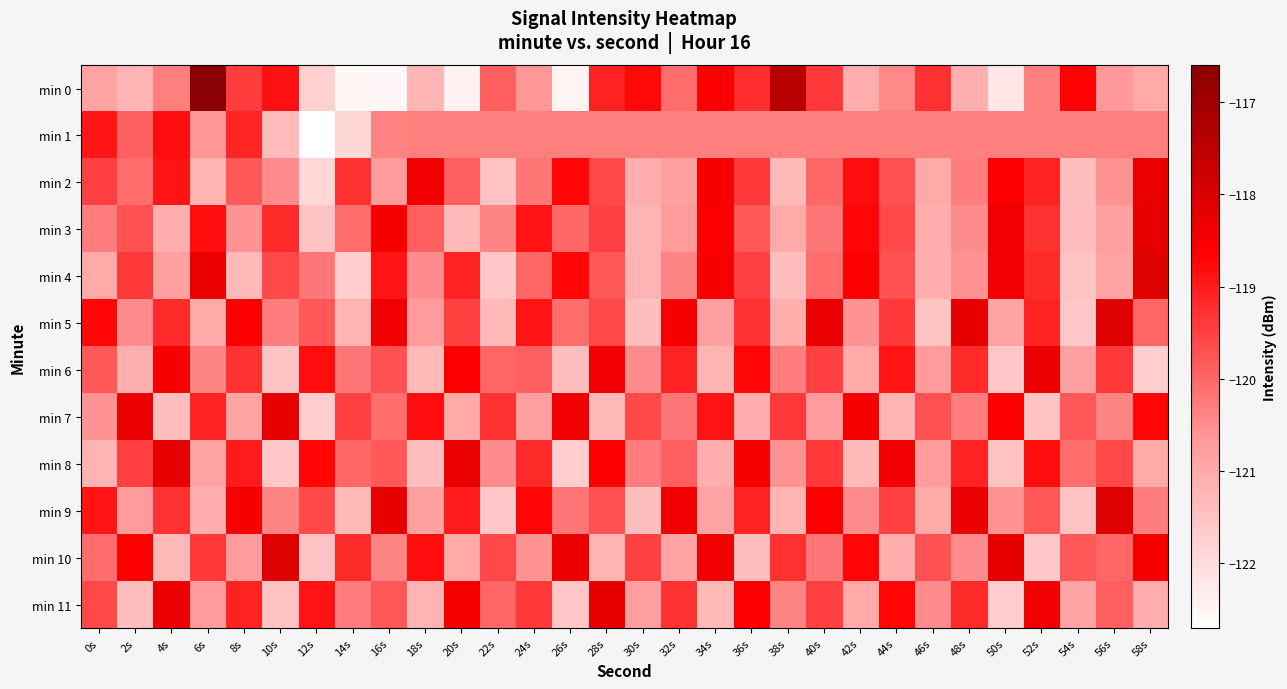

Reading left to right, what are all the values shown in this chart?

min 0: 0s=-120.9	2s=-121.2	4s=-120.3	6s=-116.6	8s=-119.5	10s=-118.9	12s=-121.7	14s=-122.5	16s=-122.5	18s=-121.2	20s=-122.4	22s=-119.9	24s=-120.6	26s=-122.4	28s=-119.1	30s=-118.7	32s=-120.1	34s=-118.6	36s=-119.3	38s=-117.4	40s=-119.4	42s=-121.0	44s=-120.5	46s=-119.3	48s=-121.1	50s=-122.2	52s=-120.3	54s=-118.7	56s=-120.7	58s=-121.0
min 1: 0s=-118.9	2s=-119.9	4s=-118.8	6s=-120.6	8s=-119.1	10s=-121.3	12s=-122.7	14s=-121.9	16s=-120.4	18s=-120.3	20s=-120.3	22s=-120.3	24s=-120.3	26s=-120.3	28s=-120.3	30s=-120.3	32s=-120.3	34s=-120.3	36s=-120.3	38s=-120.3	40s=-120.3	42s=-120.3	44s=-120.3	46s=-120.3	48s=-120.3	50s=-120.3	52s=-120.3	54s=-120.3	56s=-120.3	58s=-120.3
min 2: 0s=-119.5	2s=-120.1	4s=-118.9	6s=-121.2	8s=-119.8	10s=-120.5	12s=-121.9	14s=-119.3	16s=-120.7	18s=-118.4	20s=-119.9	22s=-121.5	24s=-120.2	26s=-118.7	28s=-119.6	30s=-121.1	32s=-120.8	34s=-118.5	36s=-119.4	38s=-121.3	40s=-120.0	42s=-118.8	44s=-119.7	46s=-121.0	48s=-120.3	50s=-118.6	52s=-119.1	54s=-121.4	56s=-120.6	58s=-118.3
min 3: 0s=-120.3	2s=-119.7	4s=-121.1	6s=-118.8	8s=-120.6	10s=-119.2	12s=-121.5	14s=-120.1	16s=-118.5	18s=-119.9	20s=-121.3	22s=-120.4	24s=-118.9	26s=-120.0	28s=-119.5	30s=-121.2	32s=-120.7	34s=-118.6	36s=-119.8	38s=-121.0	40s=-120.2	42s=-118.7	44s=-119.6	46s=-121.1	48s=-120.5	50s=-118.4	52s=-119.3	54s=-121.4	56s=-120.8	58s=-118.2
min 4: 0s=-121.0	2s=-119.4	4s=-120.8	6s=-118.3	8s=-121.3	10s=-119.6	12s=-120.2	14s=-121.7	16s=-118.9	18s=-120.5	20s=-119.1	22s=-121.6	24s=-120.0	26s=-118.7	28s=-119.8	30s=-121.2	32s=-120.4	34s=-118.5	36s=-119.5	38s=-121.4	40s=-120.1	42s=-118.6	44s=-119.7	46s=-121.1	48s=-120.6	50s=-118.4	52s=-119.2	54s=-121.5	56s=-120.9	58s=-118.1
min 5: 0s=-118.7	2s=-120.5	4s=-119.2	6s=-121.0	8s=-118.6	10s=-120.3	12s=-119.8	14s=-121.2	16s=-118.4	18s=-120.7	20s=-119.5	22s=-121.3	24s=-118.9	26s=-120.1	28s=-119.6	30s=-121.4	32s=-118.5	34s=-120.8	36s=-119.3	38s=-121.1	40s=-118.3	42s=-120.6	44s=-119.4	46s=-121.5	48s=-118.2	50s=-120.9	52s=-119.1	54s=-121.6	56s=-118.1	58s=-120.0
min 6: 0s=-119.8	2s=-121.1	4s=-118.5	6s=-120.4	8s=-119.3	10s=-121.5	12s=-118.8	14s=-120.2	16s=-119.7	18s=-121.3	20s=-118.6	22s=-120.0	24s=-119.9	26s=-121.4	28s=-118.4	30s=-120.5	32s=-119.1	34s=-121.2	36s=-118.7	38s=-120.3	40s=-119.5	42s=-121.0	44s=-118.9	46s=-120.7	48s=-119.2	50s=-121.6	52s=-118.3	54s=-120.8	56s=-119.4	58s=-121.7
min 7: 0s=-120.6	2s=-118.3	4s=-121.4	6s=-119.1	8s=-120.9	10s=-118.2	12s=-121.7	14s=-119.5	16s=-120.1	18s=-118.8	20s=-121.0	22s=-119.3	24s=-120.8	26s=-118.4	28s=-121.3	30s=-119.6	32s=-120.2	34s=-118.9	36s=-121.1	38s=-119.4	40s=-120.7	42s=-118.5	44s=-121.2	46s=-119.7	48s=-120.3	50s=-118.6	52s=-121.5	54s=-119.8	56s=-120.4	58s=-118.7
min 8: 0s=-121.2	2s=-119.5	4s=-118.2	6s=-120.9	8s=-119.0	10s=-121.6	12s=-118.7	14s=-120.0	16s=-119.8	18s=-121.4	20s=-118.3	22s=-120.5	24s=-119.2	26s=-121.7	28s=-118.6	30s=-120.3	32s=-119.9	34s=-121.1	36s=-118.5	38s=-120.6	40s=-119.4	42s=-121.3	44s=-118.4	46s=-120.7	48s=-119.1	50s=-121.5	52s=-118.8	54s=-120.1	56s=-119.6	58s=-121.0
min 9: 0s=-118.9	2s=-120.7	4s=-119.3	6s=-121.1	8s=-118.5	10s=-120.4	12s=-119.6	14s=-121.3	16s=-118.2	18s=-120.8	20s=-119.0	22s=-121.6	24s=-118.7	26s=-120.2	28s=-119.7	30s=-121.4	32s=-118.4	34s=-120.9	36s=-119.1	38s=-121.2	40s=-118.6	42s=-120.5	44s=-119.5	46s=-121.0	48s=-118.3	50s=-120.6	52s=-119.8	54s=-121.5	56s=-118.1	58s=-120.3
min 10: 0s=-120.1	2s=-118.6	4s=-121.3	6s=-119.4	8s=-120.7	10s=-118.1	12s=-121.5	14s=-119.2	16s=-120.4	18s=-118.8	20s=-121.0	22s=-119.6	24s=-120.6	26s=-118.3	28s=-121.2	30s=-119.5	32s=-120.9	34s=-118.4	36s=-121.4	38s=-119.3	40s=-120.2	42s=-118.7	44s=-121.1	46s=-119.7	48s=-120.5	50s=-118.2	52s=-121.6	54s=-119.8	56s=-120.0	58s=-118.5
min 11: 0s=-119.6	2s=-121.4	4s=-118.3	6s=-120.7	8s=-119.1	10s=-121.5	12s=-118.9	14s=-120.3	16s=-119.8	18s=-121.2	20s=-118.5	22s=-120.0	24s=-119.4	26s=-121.6	28s=-118.2	30s=-120.8	32s=-119.3	34s=-121.3	36s=-118.6	38s=-120.4	40s=-119.5	42s=-121.0	44s=-118.7	46s=-120.5	48s=-119.2	50s=-121.7	52s=-118.4	54s=-120.9	56s=-119.9	58s=-121.1